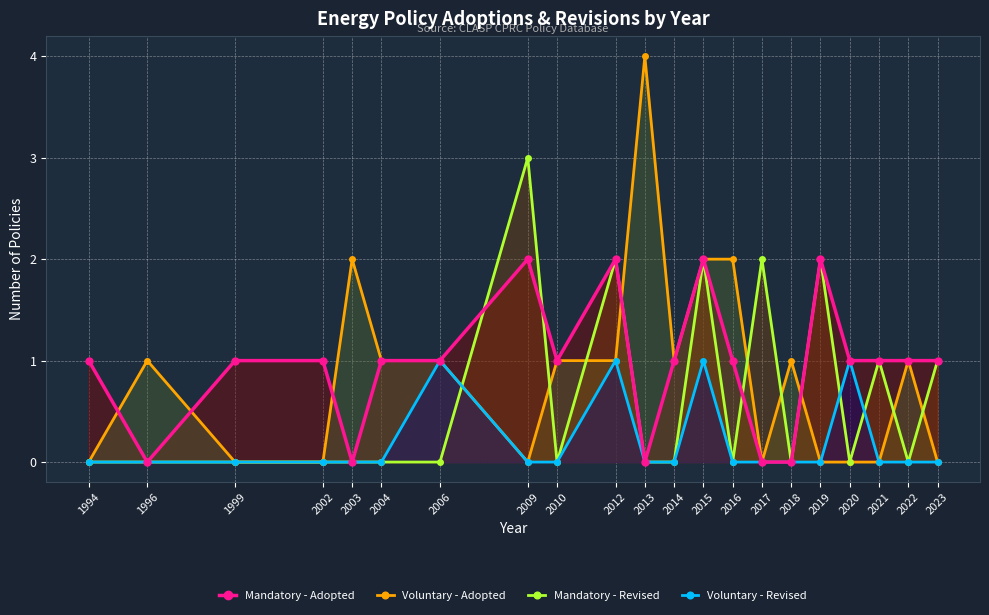

At which category does Mandatory - Adopted reach its first local valley?

1996